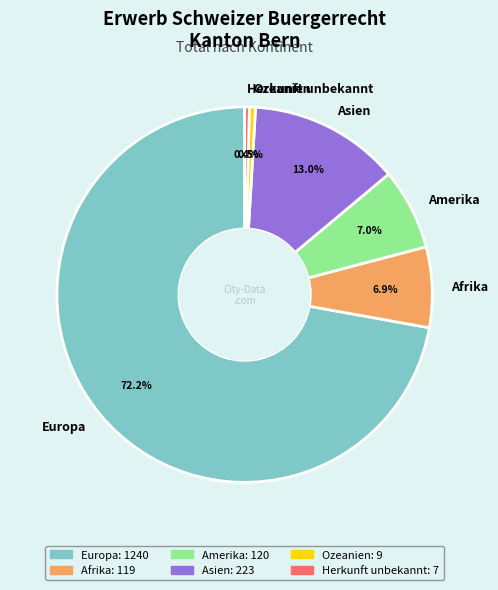

To the nearest percent, what is the average slice percentage?

17%